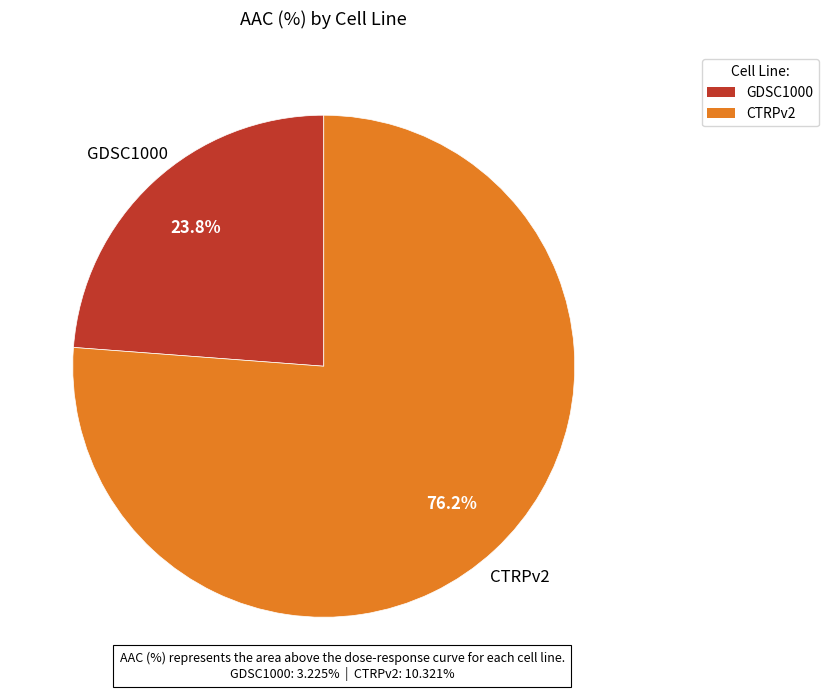

What percentage is NOT represented by CTRPv2?

23.8%